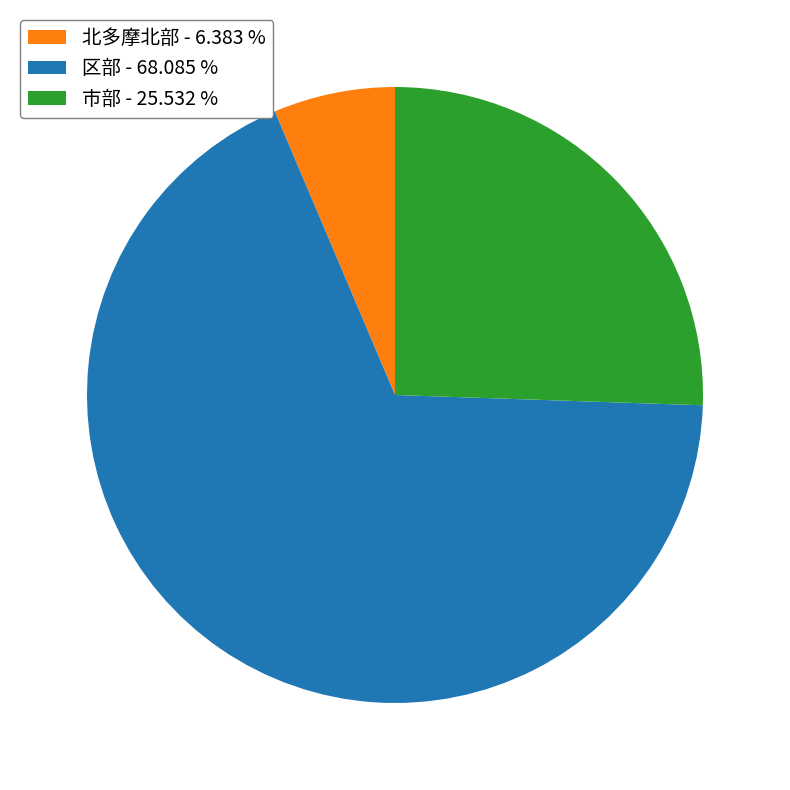

Is it true that 市部 is 26% of the pie?

True